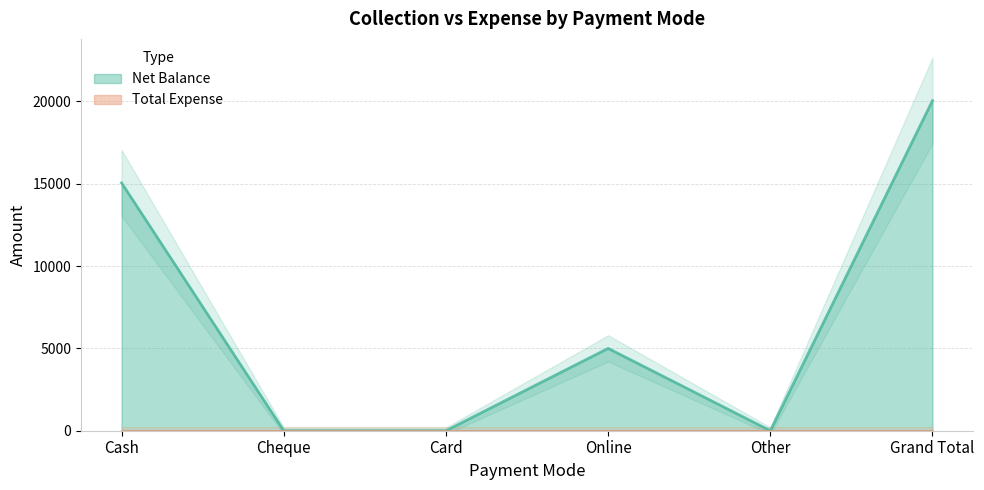

Reading left to right, list all the values displayed in this chart.

Cash=15050	Cheque=0	Card=0	Online=5000	Other=0	Grand Total=20050